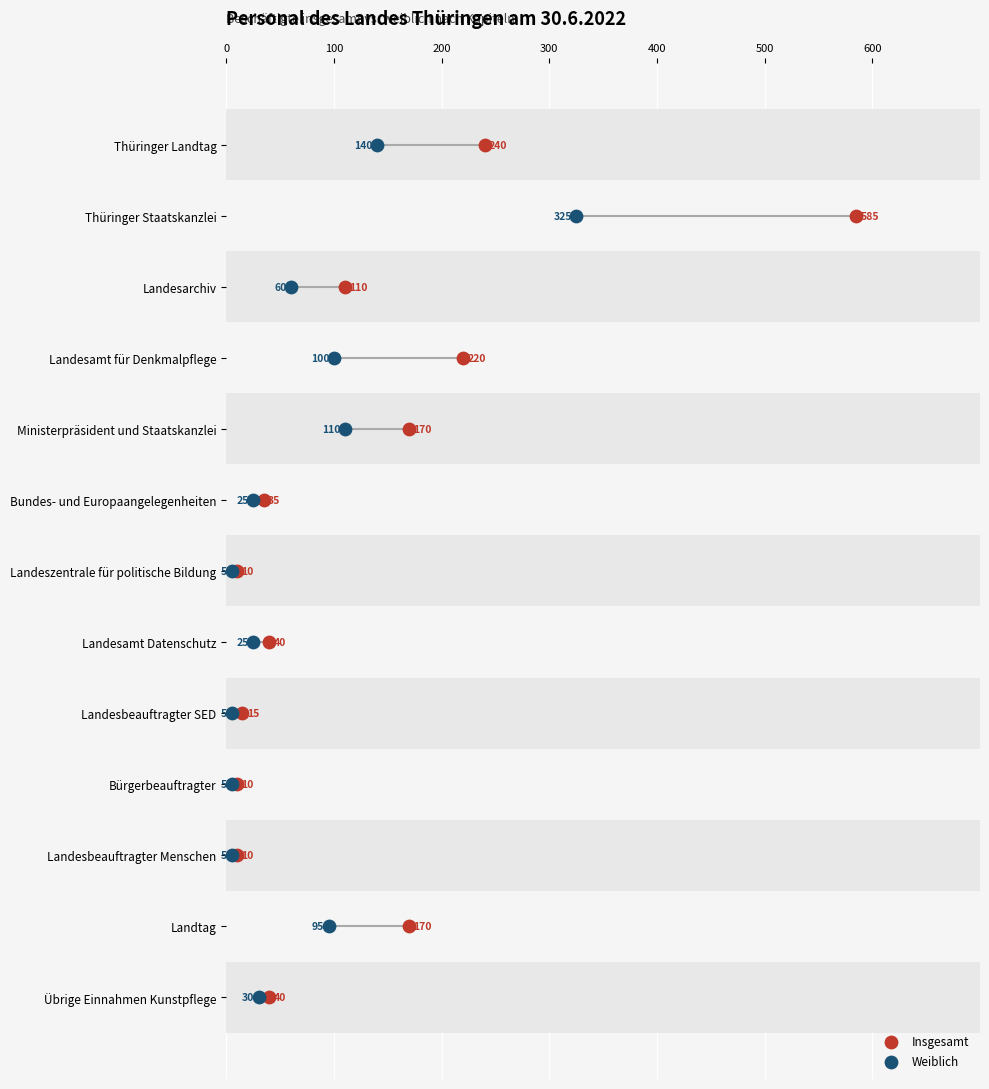

Which series contains the highest Y value?

Insgesamt